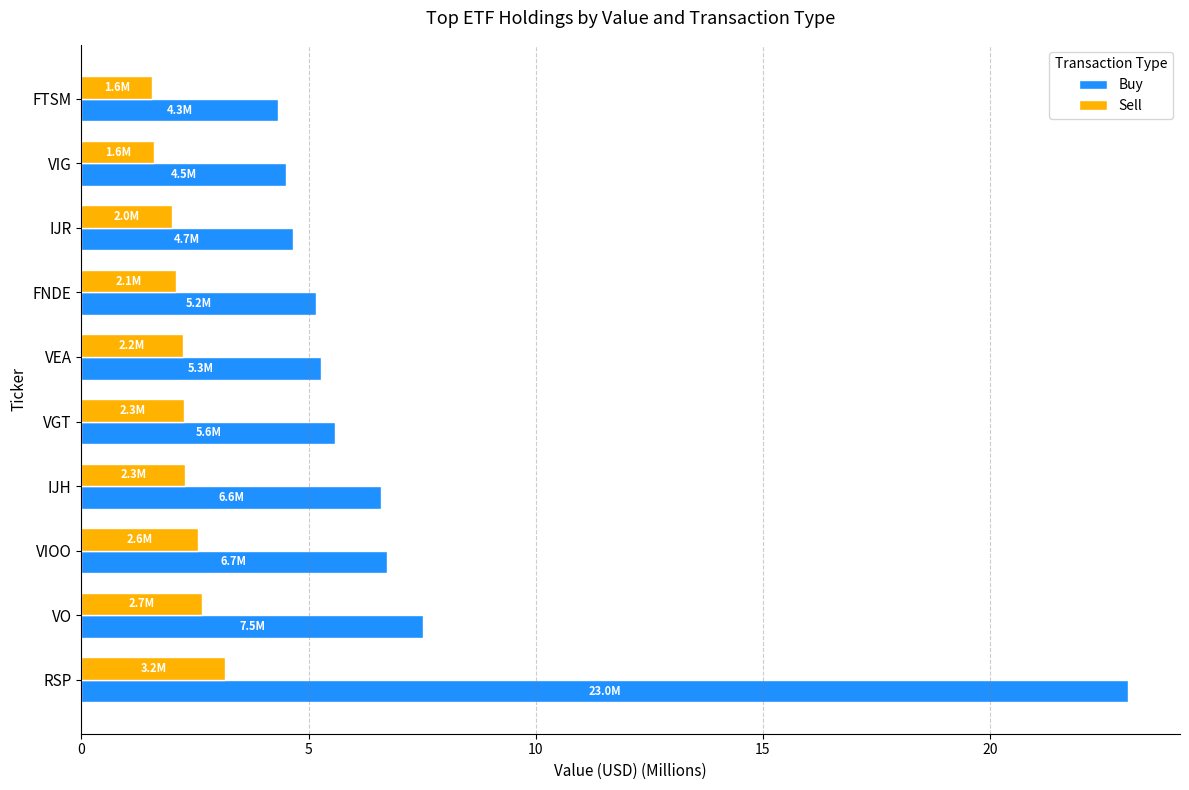

Which series has the widest spread of values?

Buy